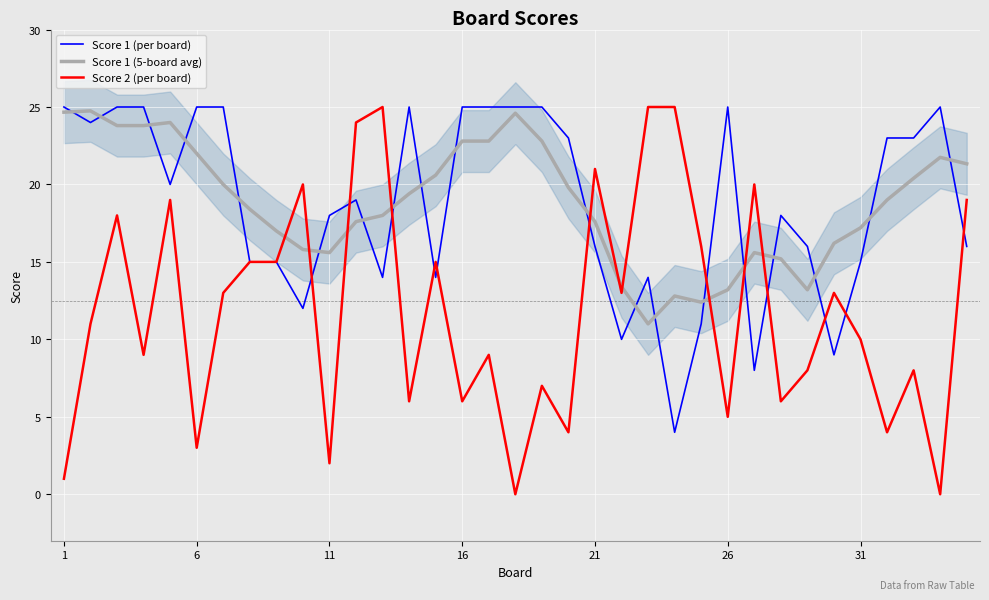

How many lines are shown in the chart?

3